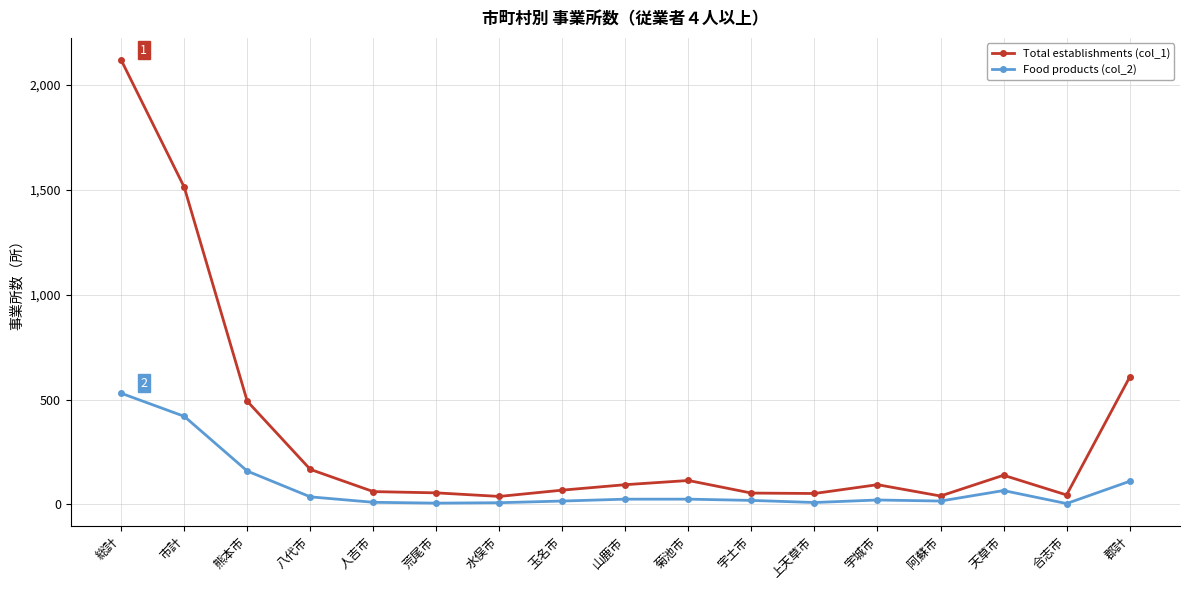

What is the sum of all Food products (col_2) values?

1480